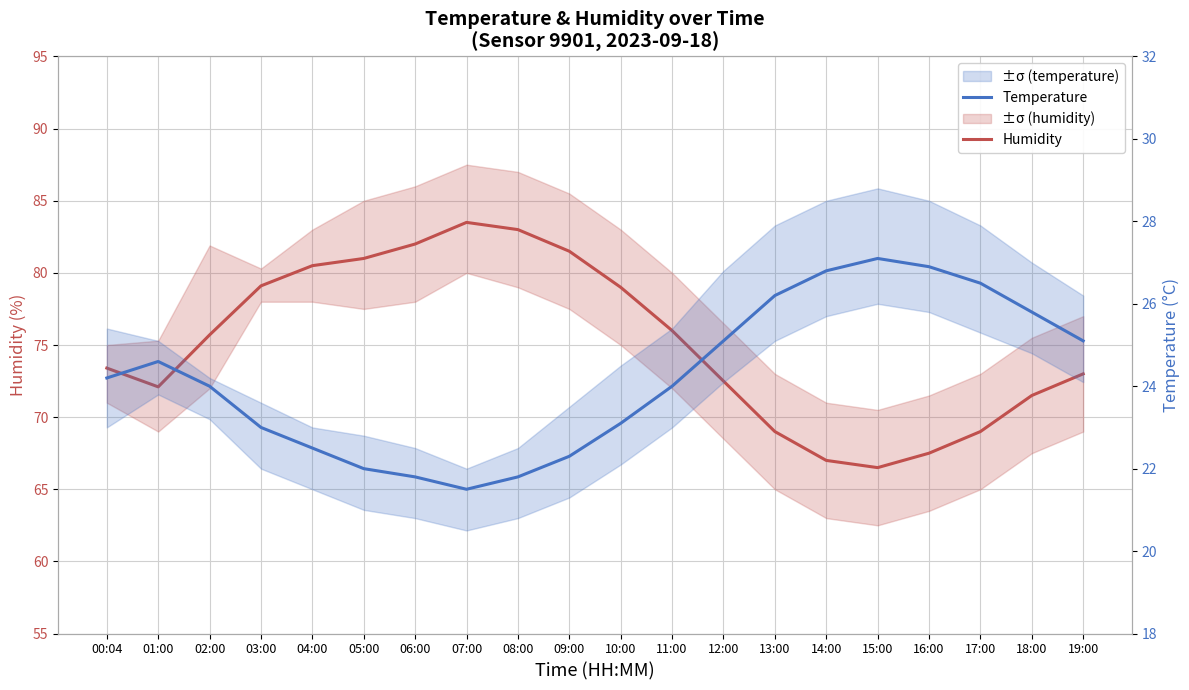

What is the maximum value for Temperature?

27.1